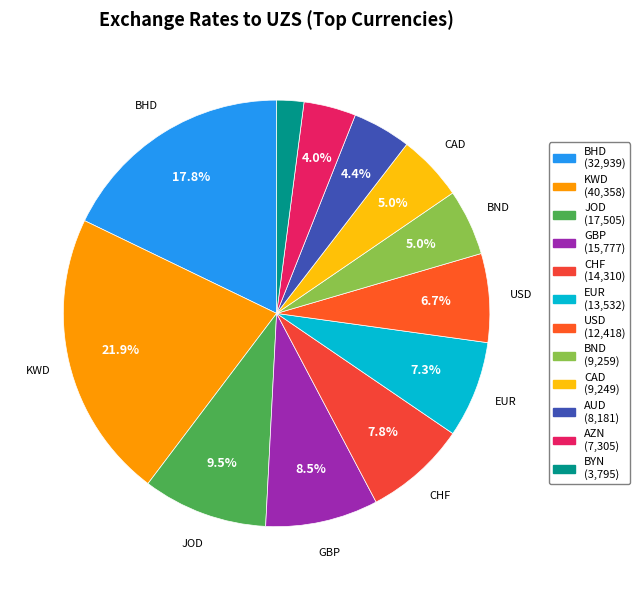

Is it true that BND is 5% of the pie?

True